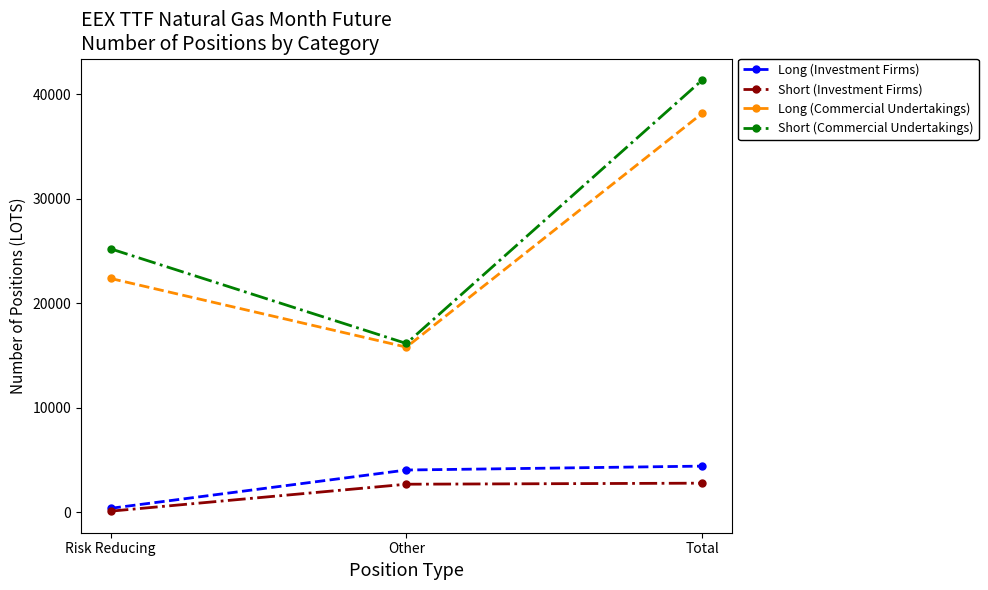

Is it true that Long (Commercial Undertakings) equals 8227.0 at Risk Reducing?

False